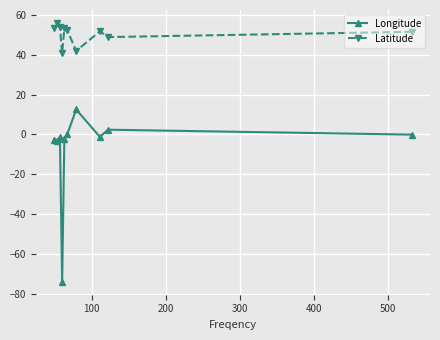

How many lines are shown in the chart?

2